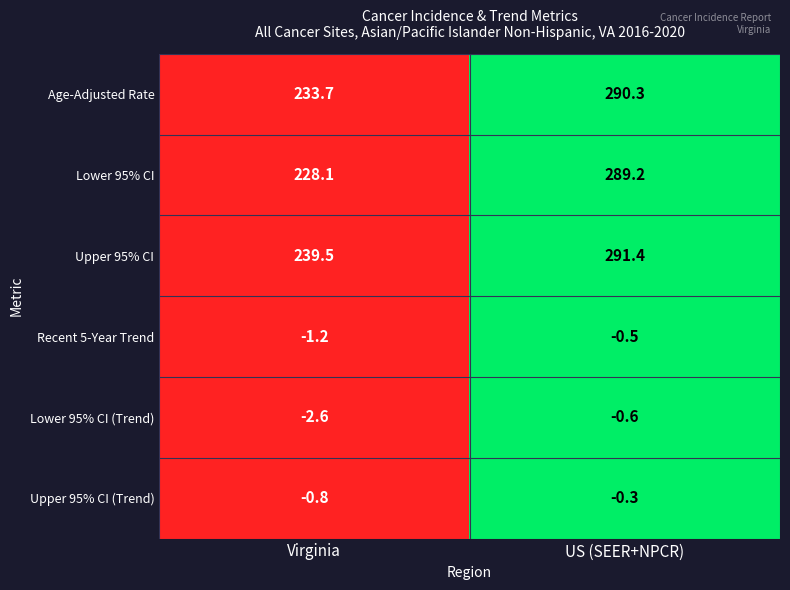

The value of Lower 95% CI at Virginia is 338.0. True or false?

False